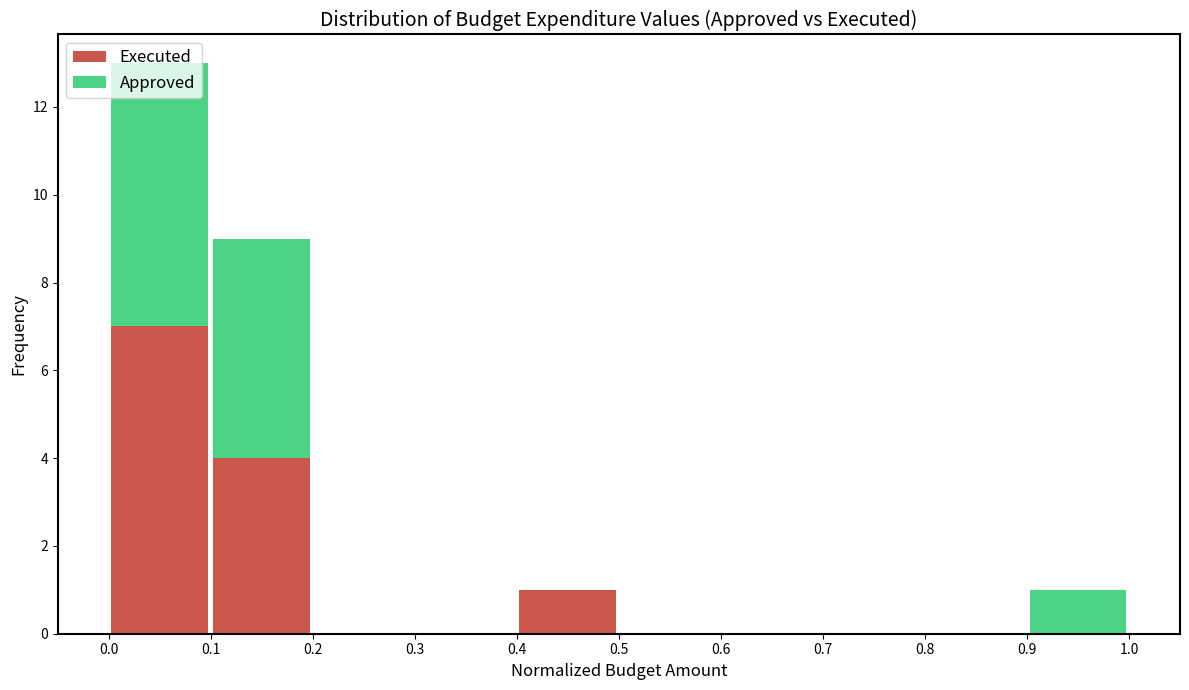

What is the total height of the stacked bar covering 0.0 to 0.1 on the x-axis? The values are not printed on the chart, so give them approximately, as read against the axis.

13